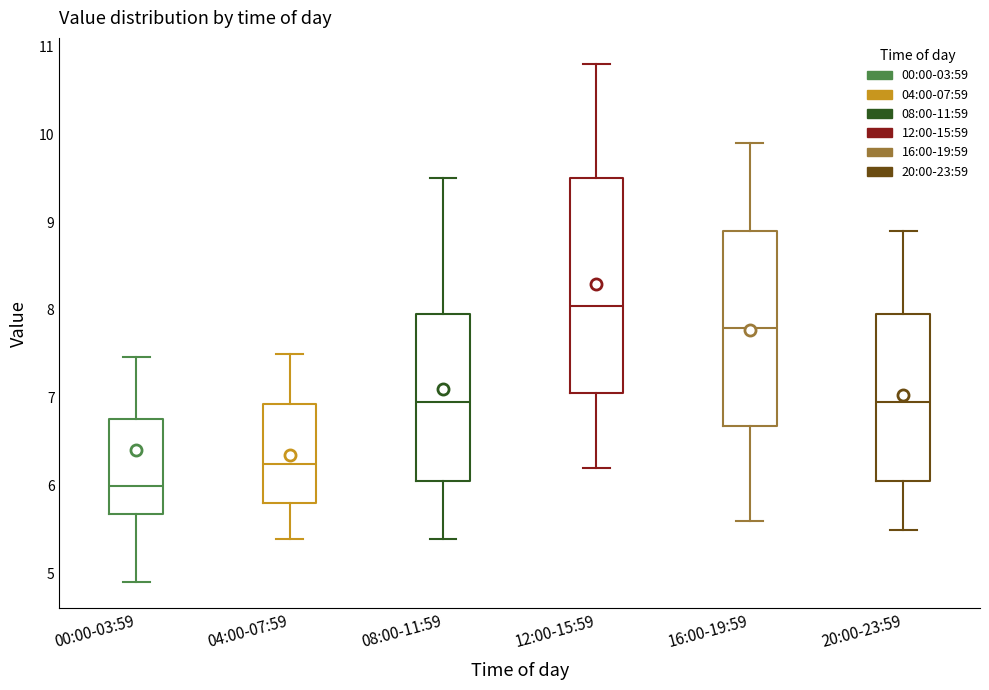

Where does the median line of the box for 16:00-19:59 sit on the y-axis? The values are not printed on the chart, so give them approximately, as read against the axis.

7.8